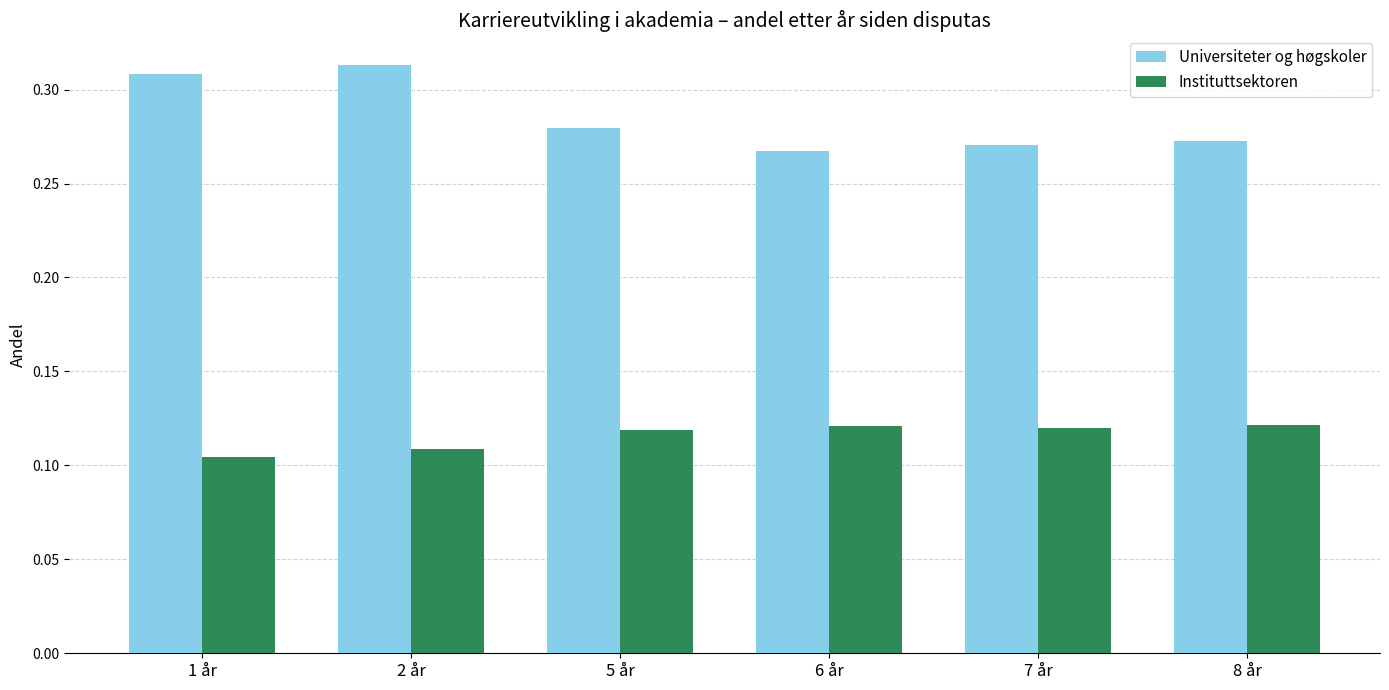

At 5 år, list the series in order from smallest to largest.

Instituttsektoren, Universiteter og høgskoler